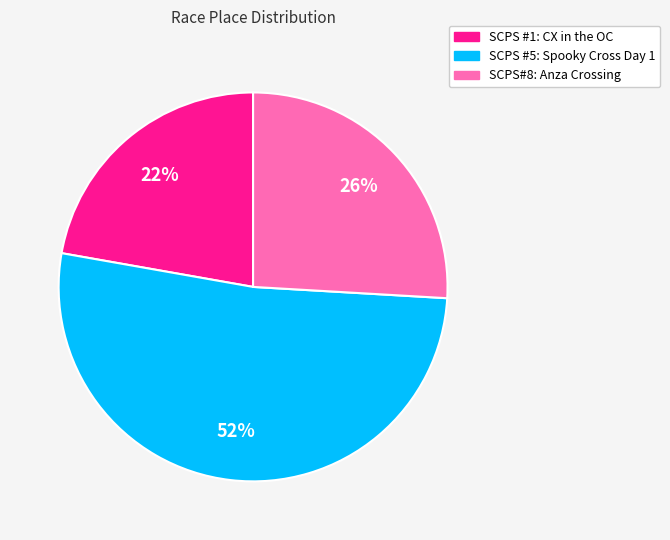

To the nearest percent, what is the average slice percentage?

33%